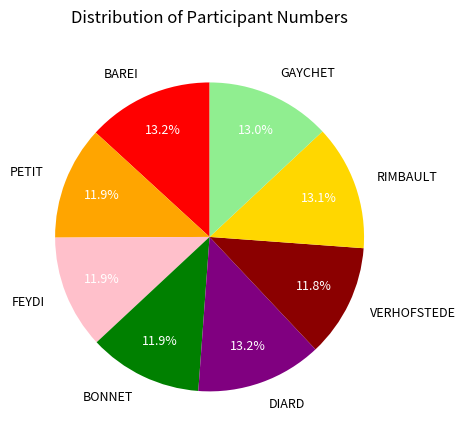

What percentage is the RIMBAULT slice, to the nearest percent?

13%